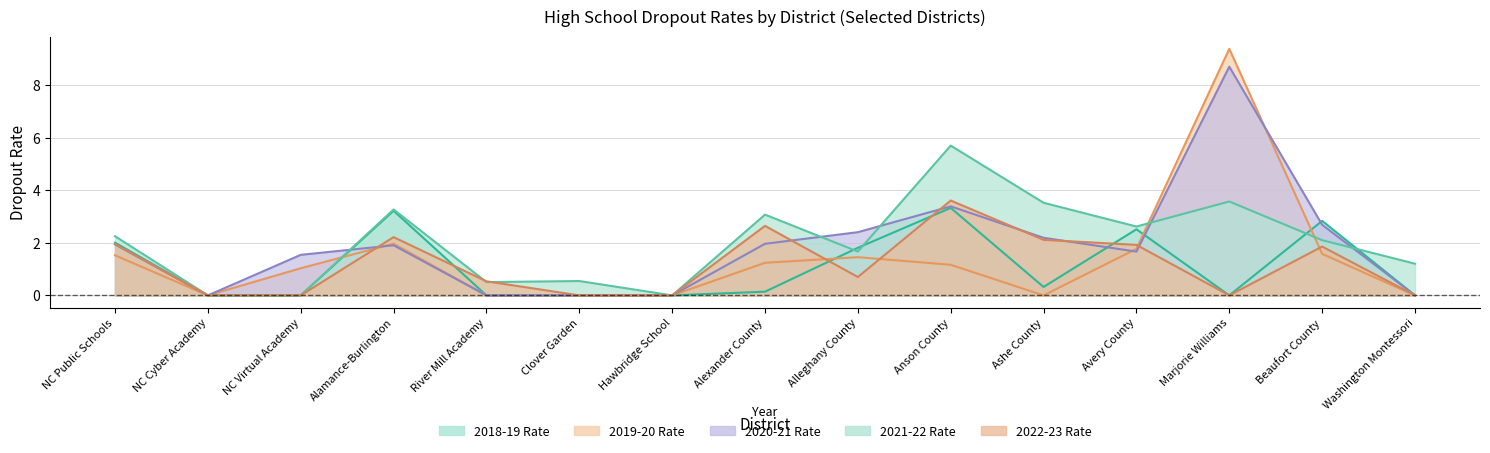

Does the chart have visible grid lines?

Yes